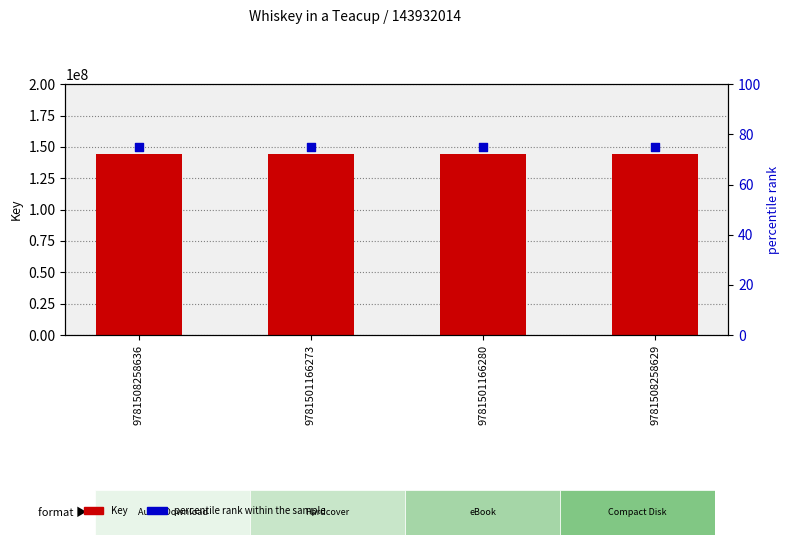

Which series contains the highest Y value?

Key (ISBN count)